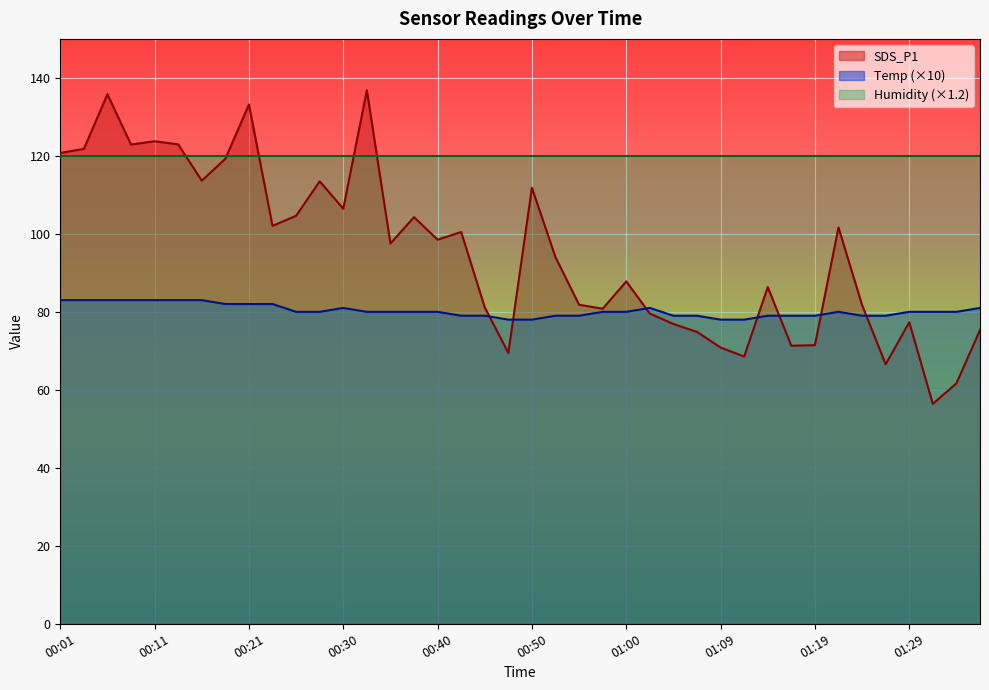

How many lines are shown in the chart?

3